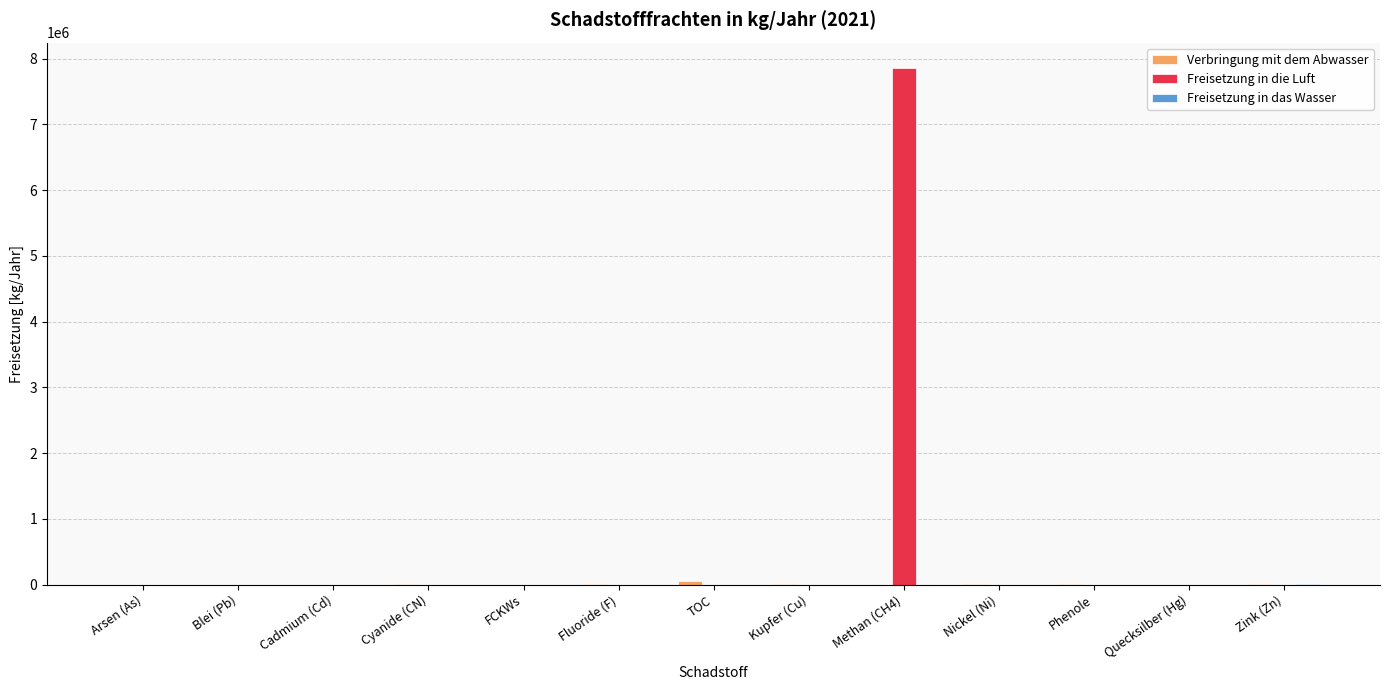

What is the greatest value displayed?

7852000